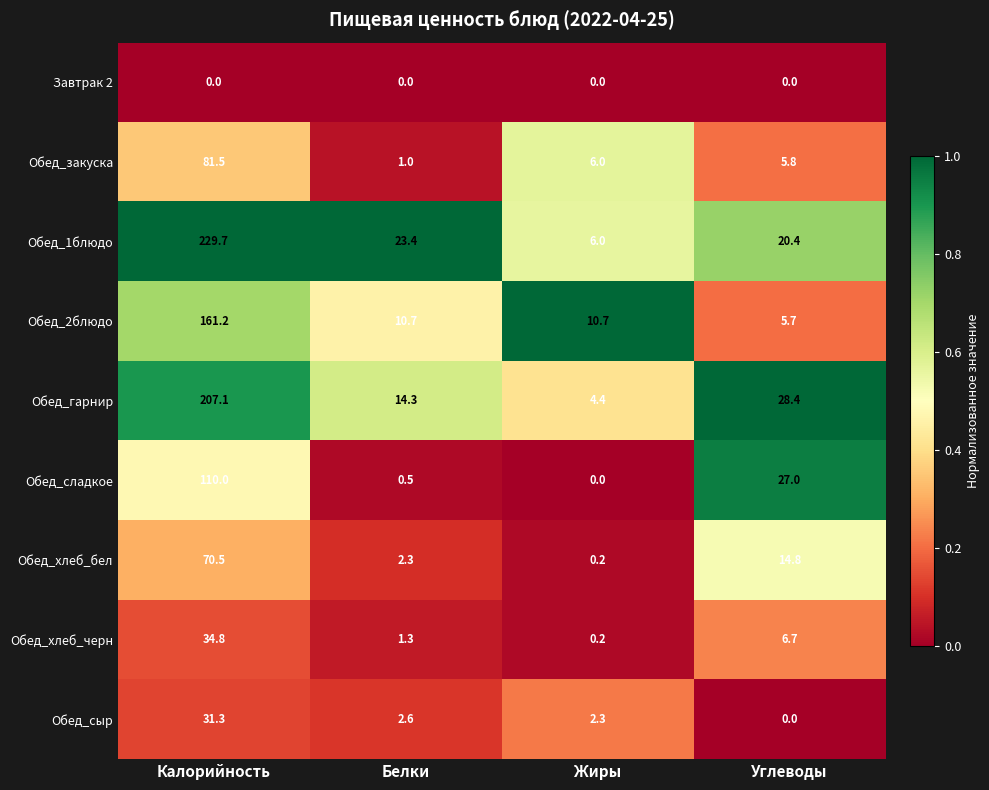

What is the highest value of the Обед_гарнир series?

207.1